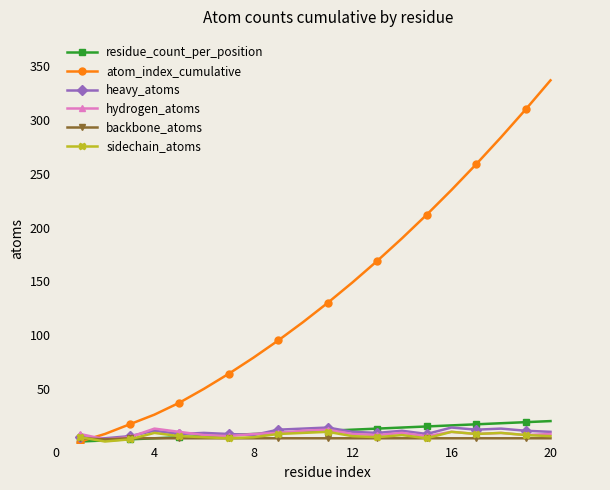

True or false: heavy_atoms has more than 1 points higher than both neighbors.

True